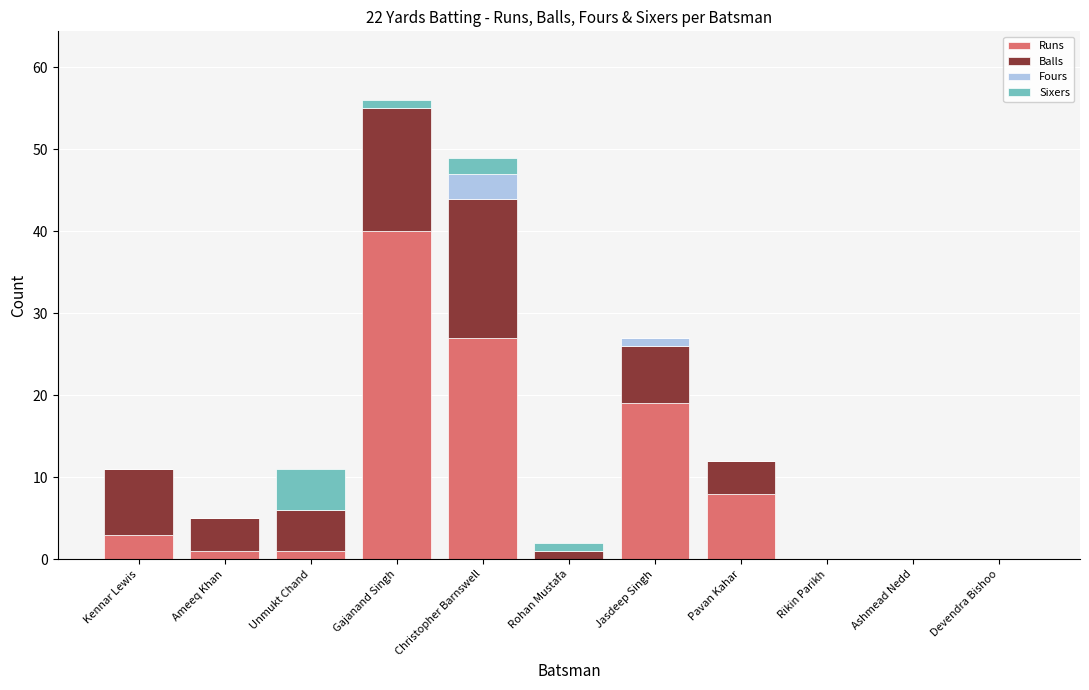

True or false: Runs has a value of 27 at Rikin Parikh.

False